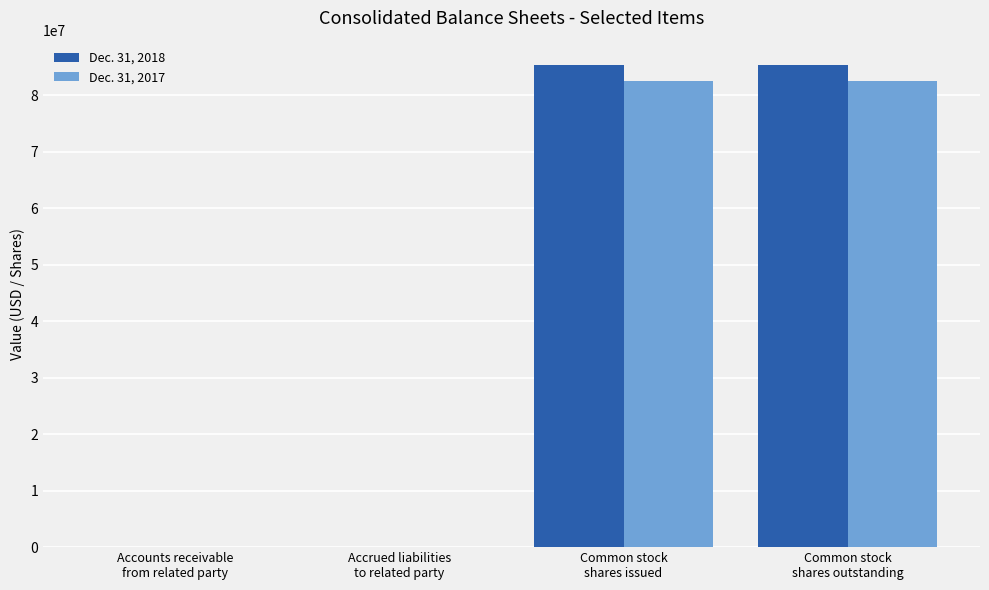

What is the maximum value shown in the chart?

85432000